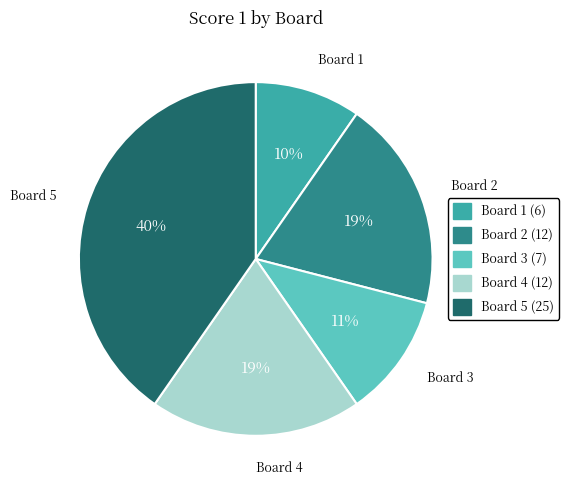

Is the sum of Board 5 and Board 4 greater than half?

Yes